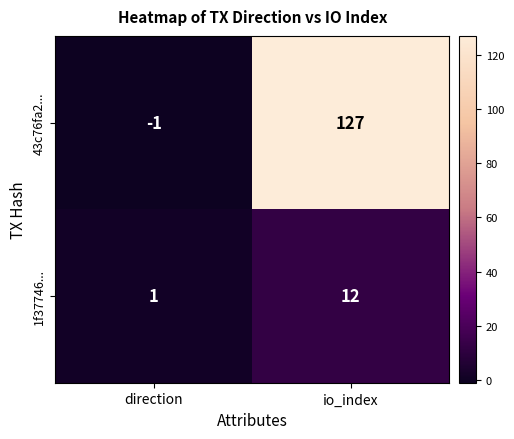

Is it true that 1f37746... equals 2 at direction?

False